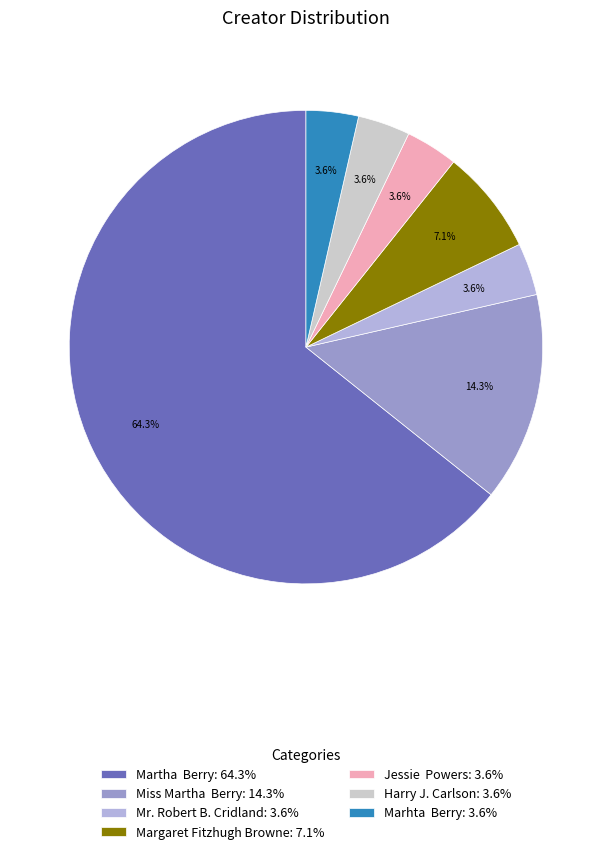

What percentage do Marhta Berry: 3.6% and Margaret Fitzhugh Browne: 7.1% together represent?

10.7%